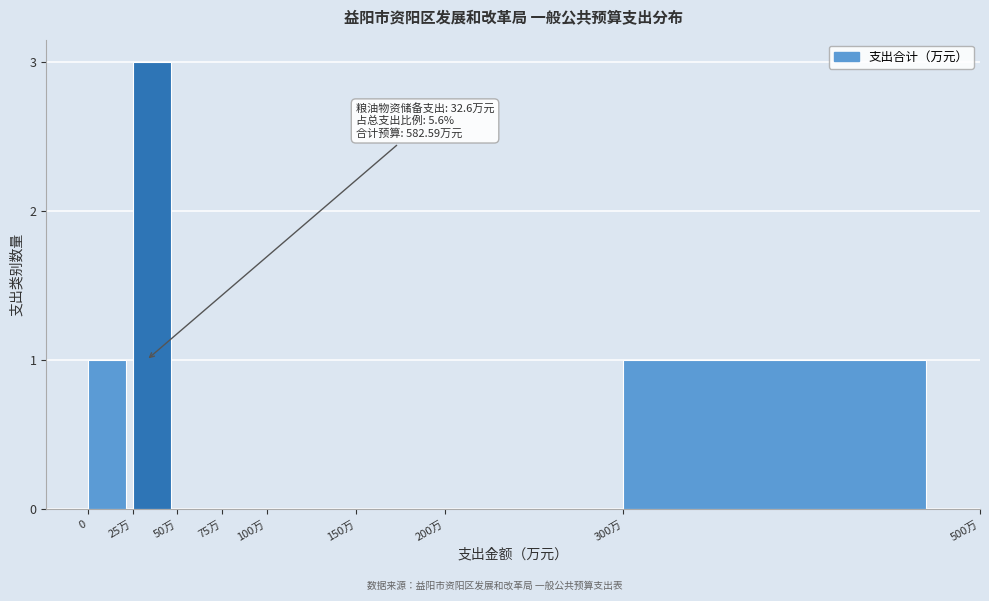

What is the sum of all values?

5